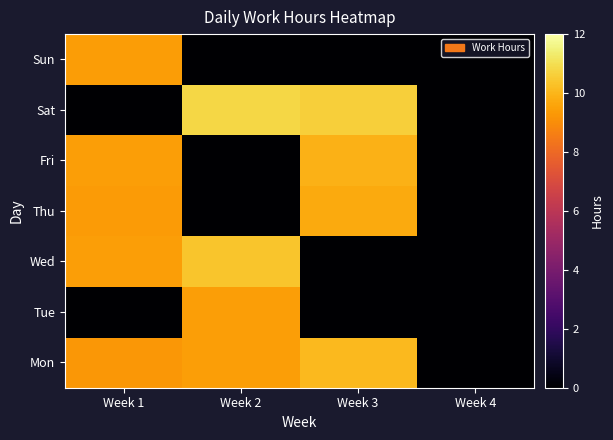

Rank the series at Week 1 from lowest to highest value.

Tue, Sat, Mon, Thu, Sun, Wed, Fri